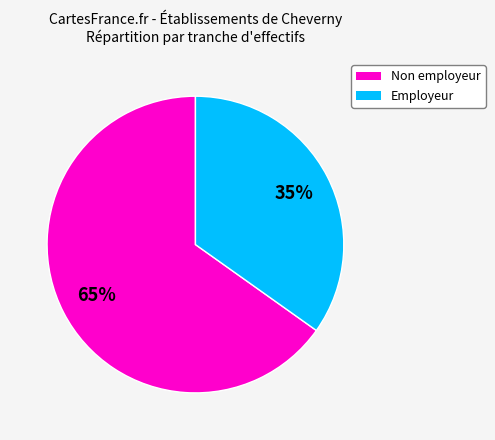

Is there a majority slice in this chart?

Yes